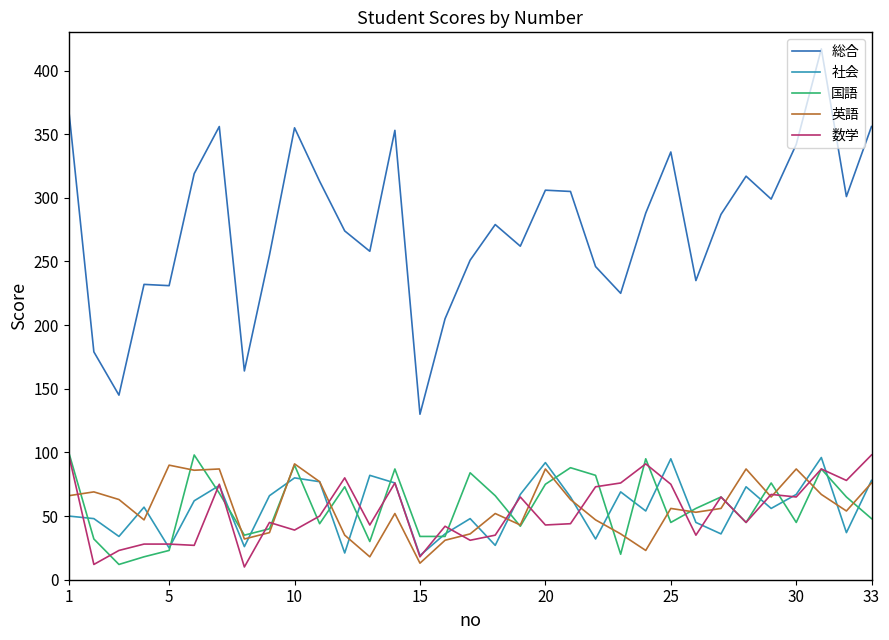

At how many categories does at least one series exceed 78?

33